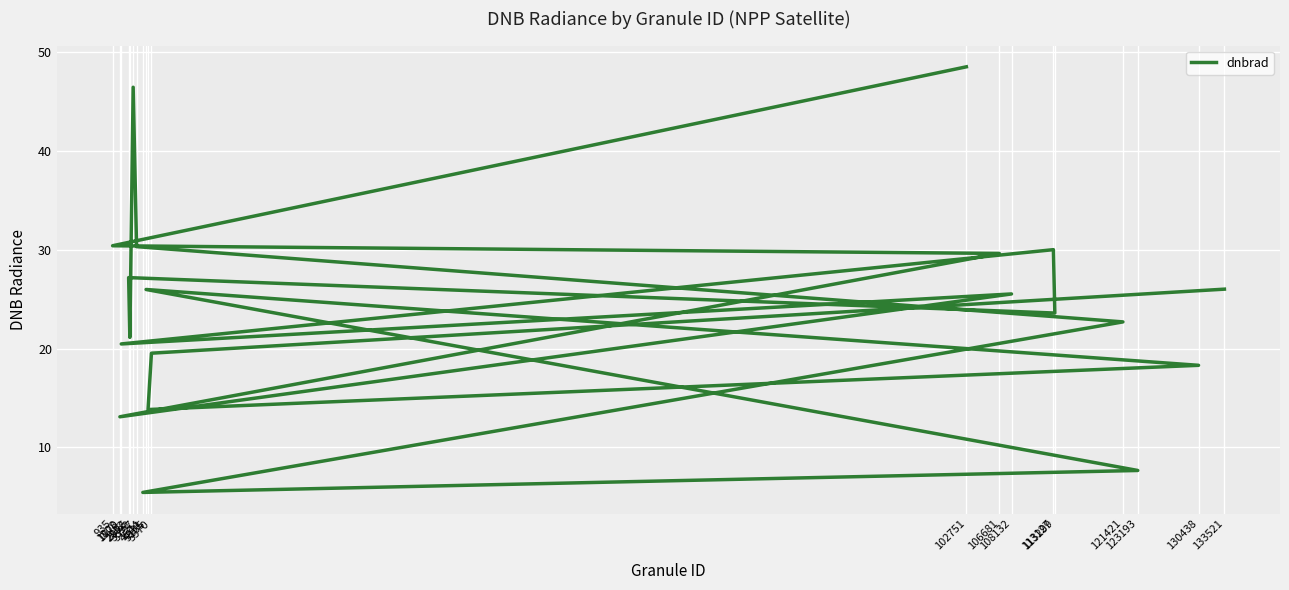

True or false: the data shows 19.5 at 5570.

True